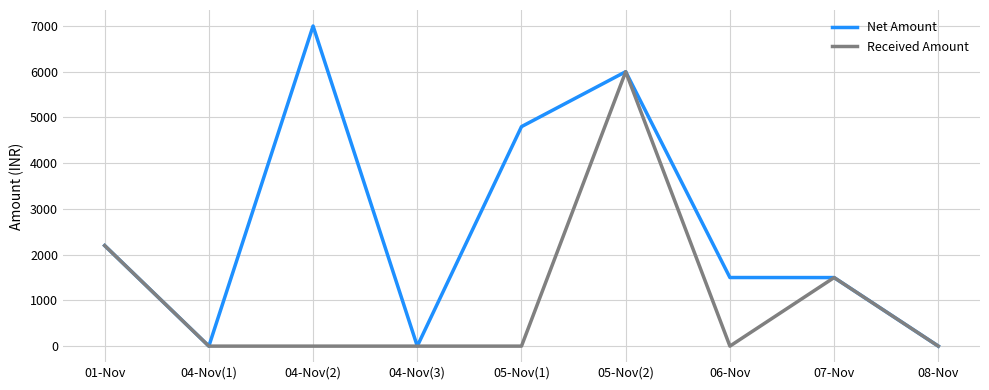

Which category has the highest value in the Received Amount series?

05-Nov(2)